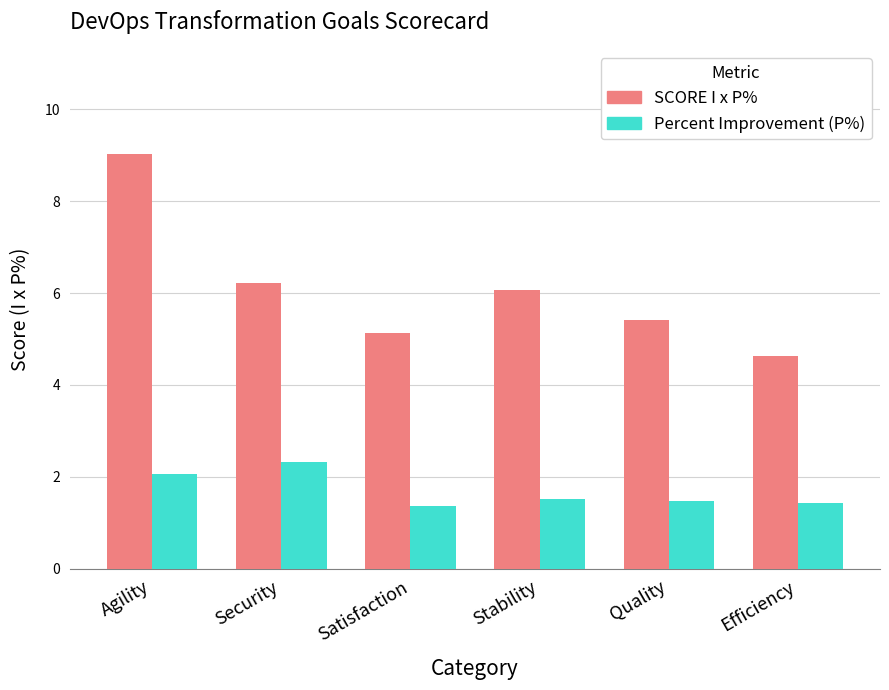

Where is SCORE I x P% nearest to the value 6?

Stability